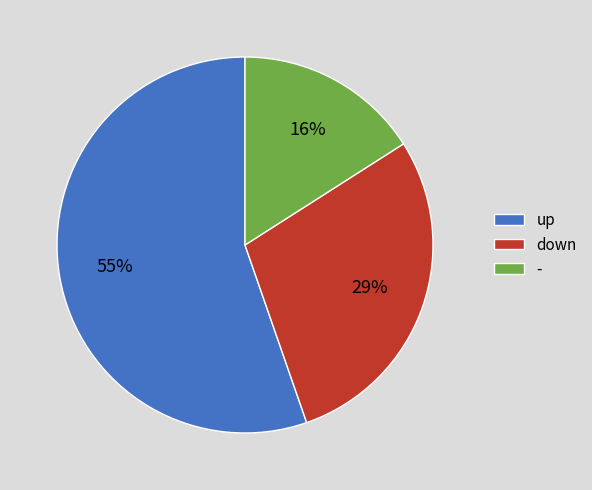

To the nearest percent, what percentage of the pie is down?

29%